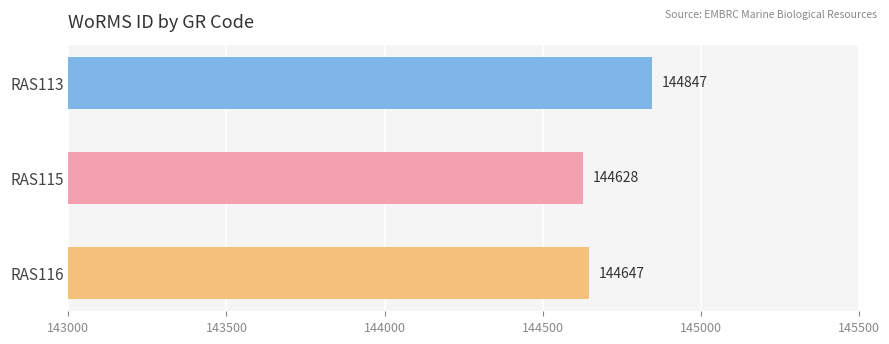

The chart shows a value of 251838 at RAS115. True or false?

False